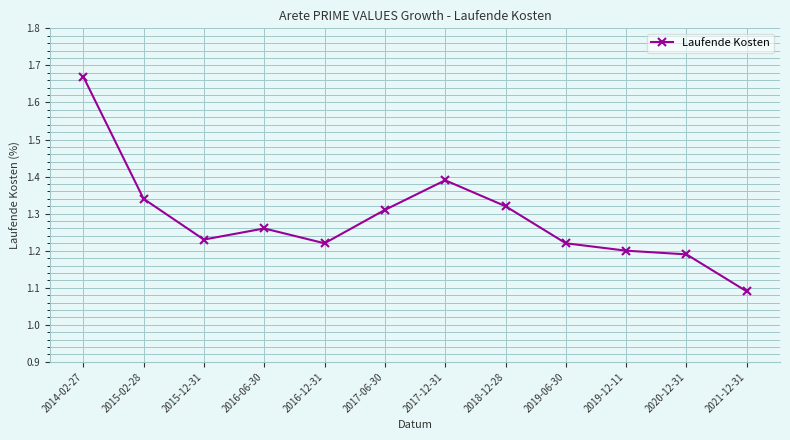

What is the change in value from 2016-12-31 to 2017-12-31?

+0.2